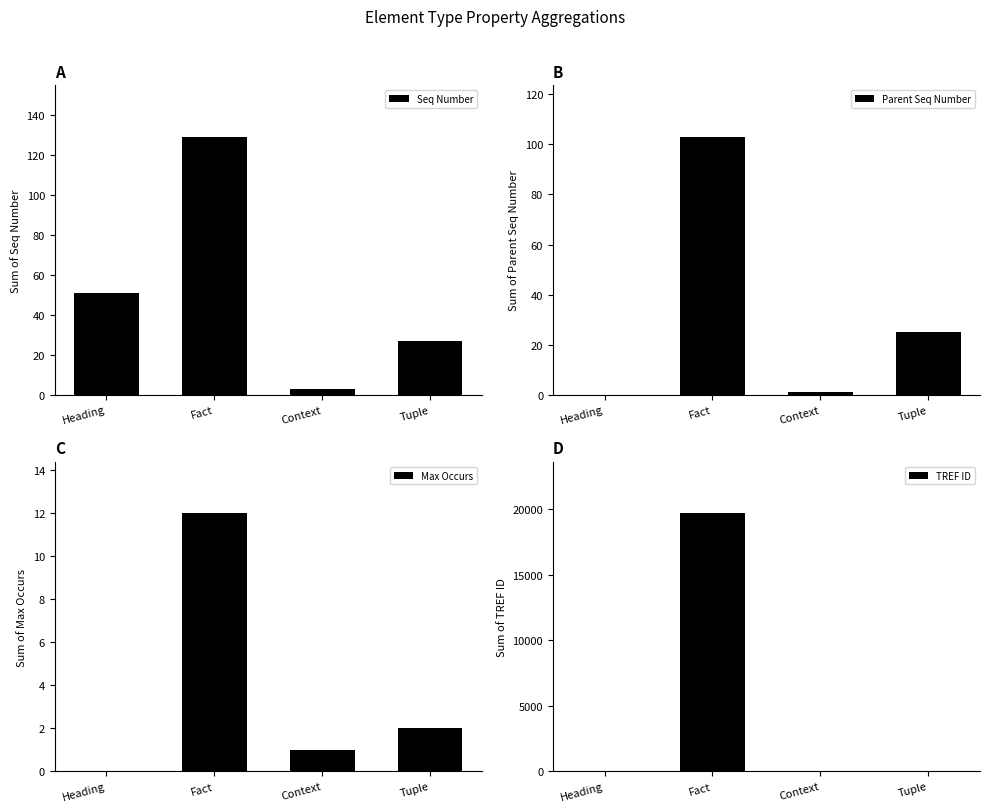

What position from the left is Heading?

1